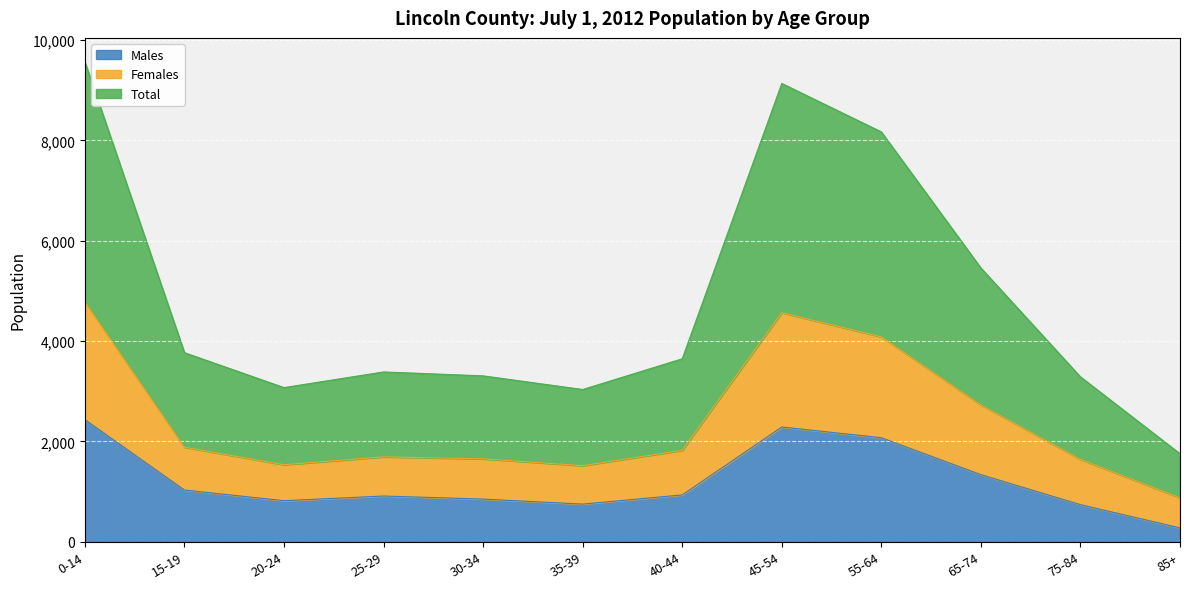

Where does the Total series first go above 3648?

0-14